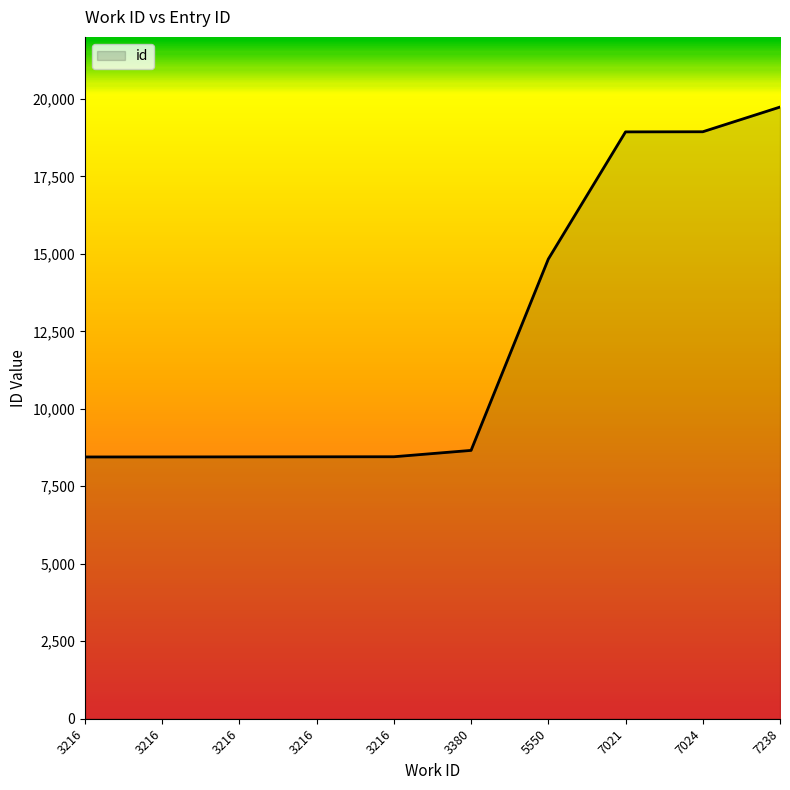

What is the value of the 6th point from the left?

8658